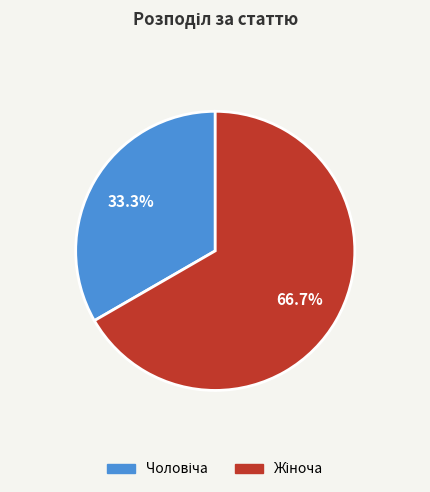

Is there any slice that represents more than half of the pie?

Yes